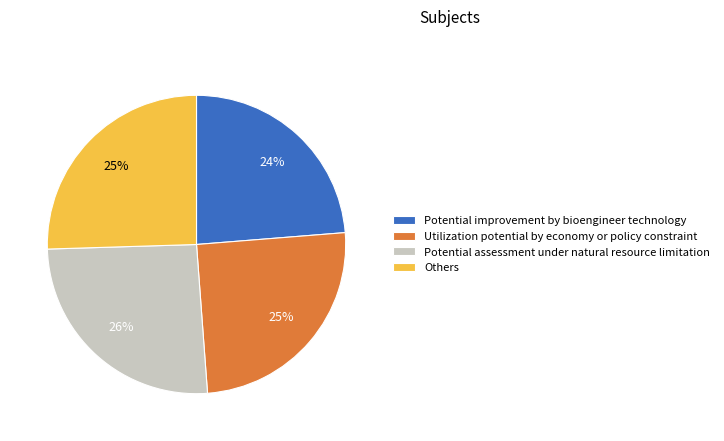

Is the sum of Potential assessment under natural resource limitation and Others greater than half?

Yes